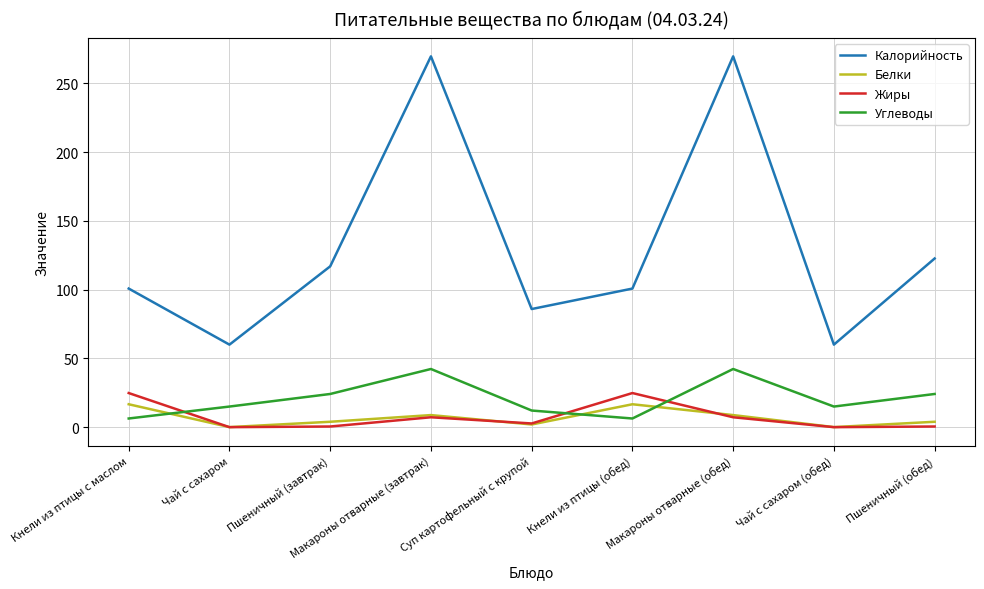

Which series has the largest total across all categories?

Калорийность